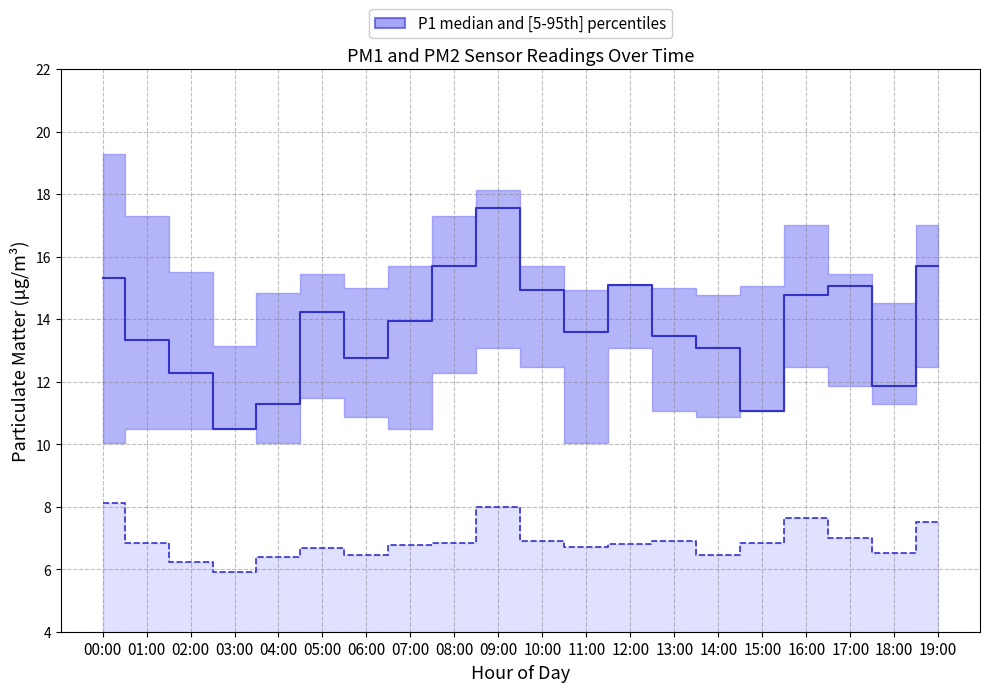

Does the chart display data point markers on the line(s)?

No